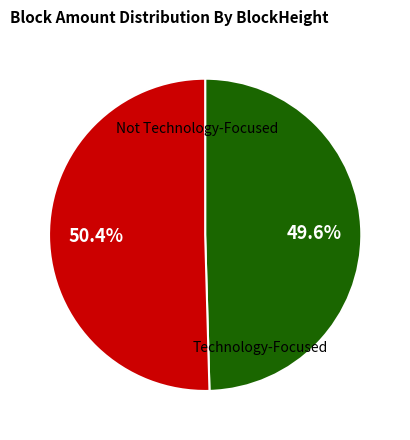

How many segments does this pie chart have?

2